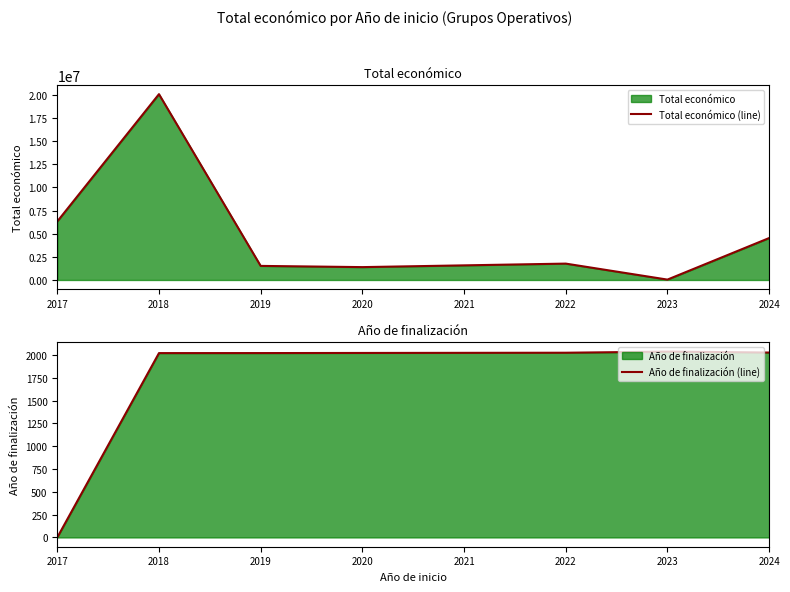

Does the chart have visible grid lines?

No